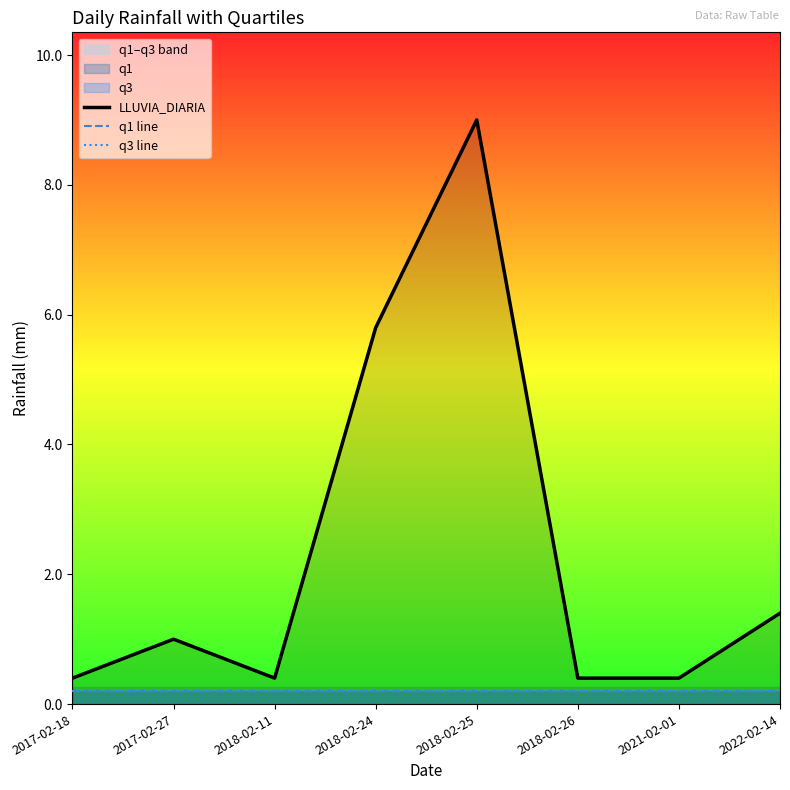

What is the average value of the q1 line series?

0.2